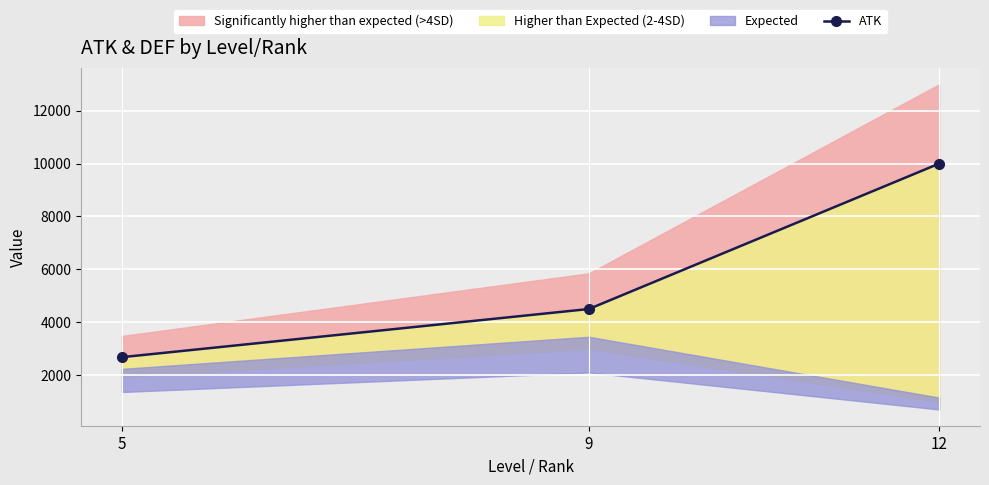

Which label corresponds to the largest value in the chart?

12